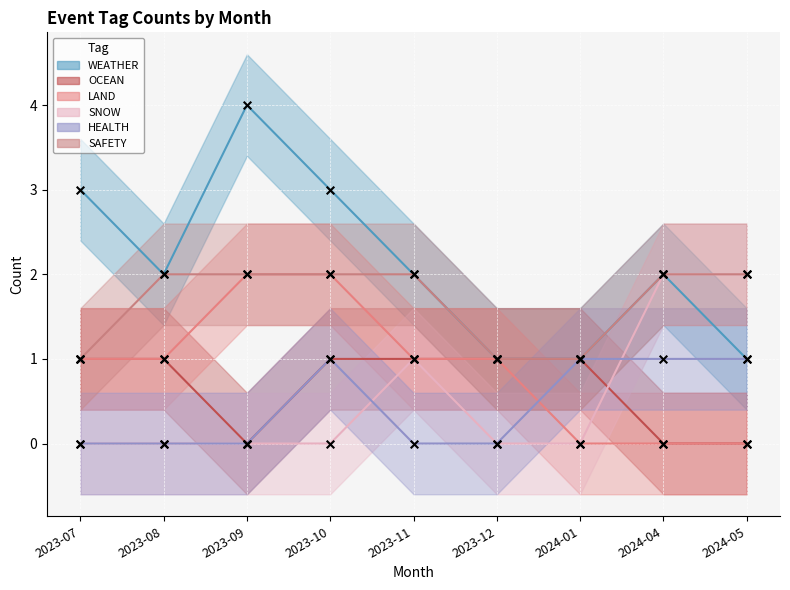

At which category is the sum across all series the highest?

2023-10